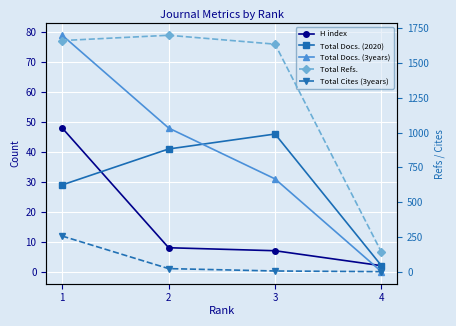

True or false: Total Docs. (2020) has more than 0 points higher than both neighbors.

True